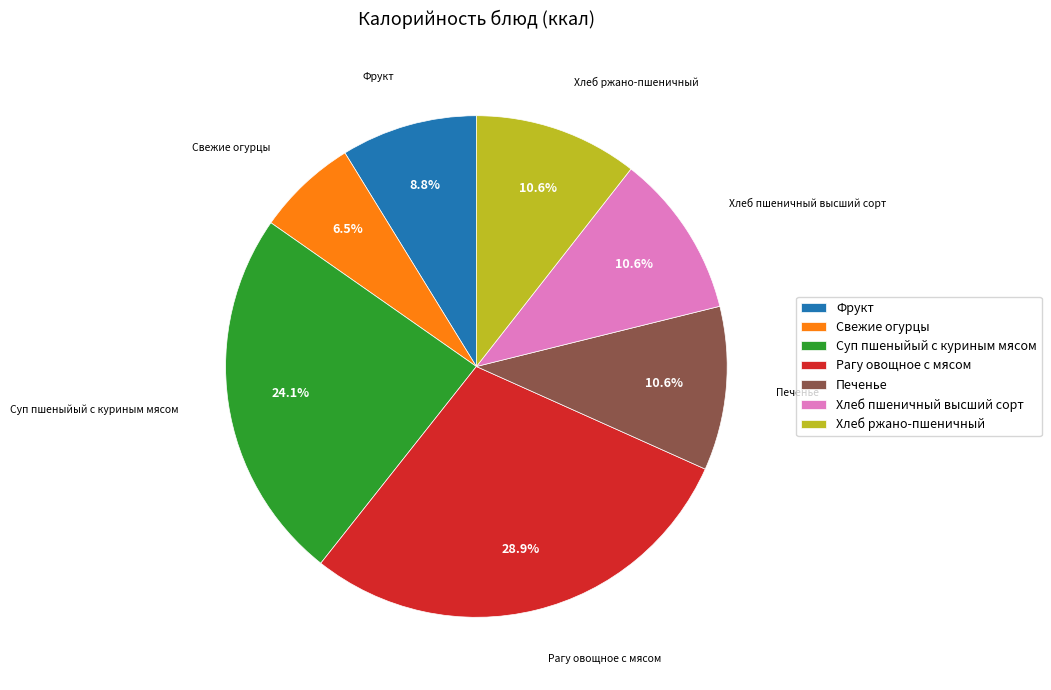

To the nearest percent, what is the difference between the largest and smallest slice percentages?

22%